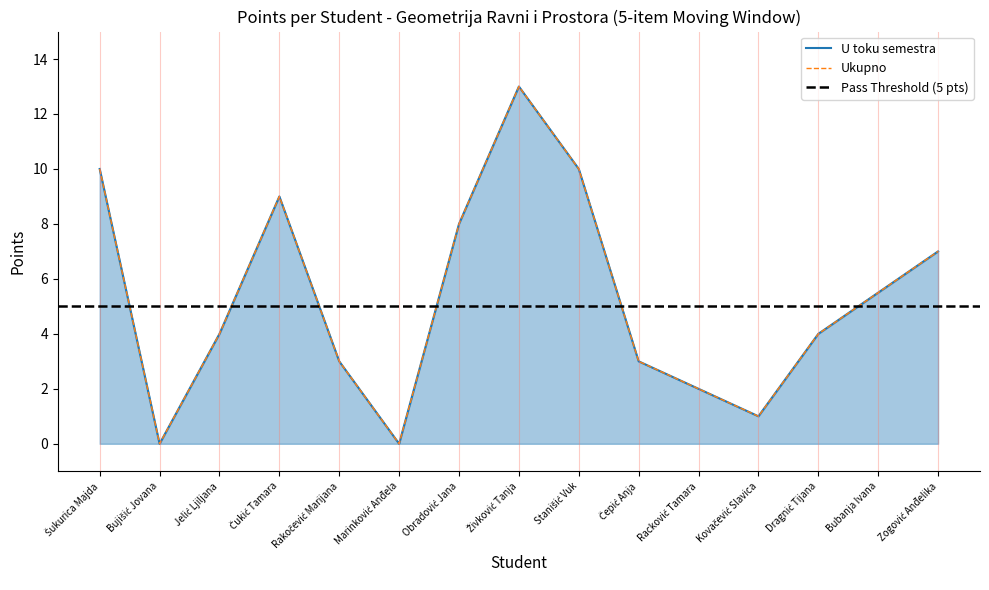

At which category does U toku semestra reach its first local valley?

Bujišić Jovana